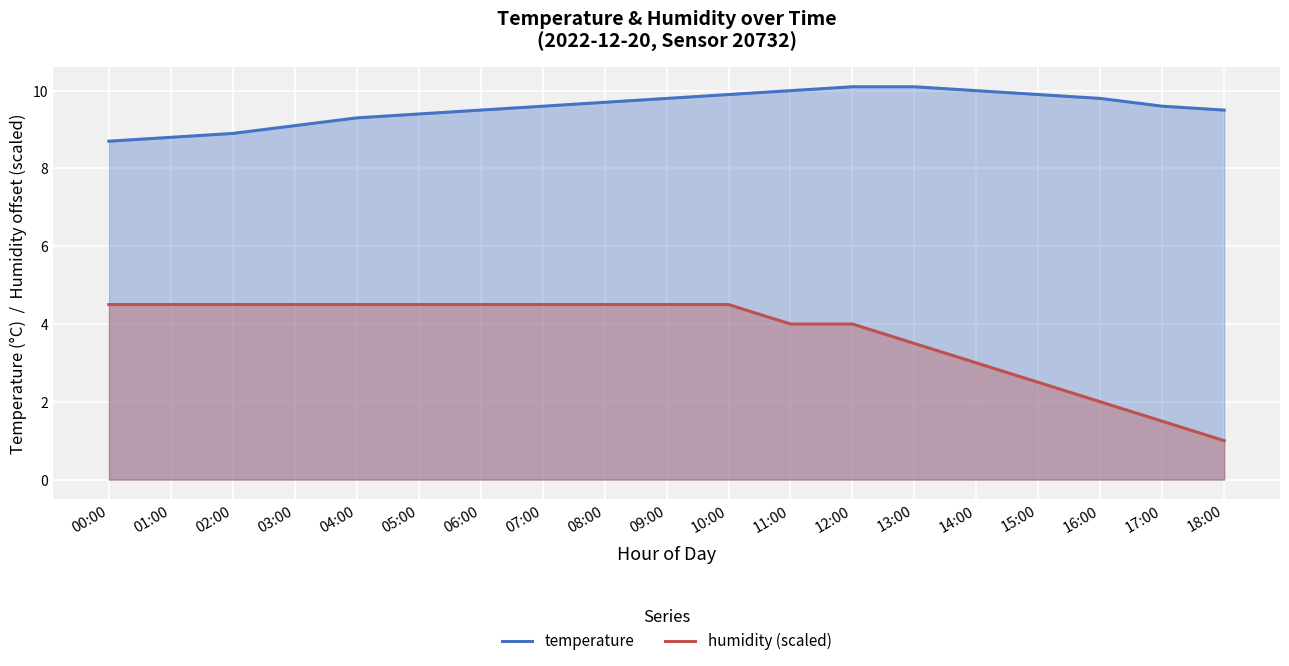

Which series changed the most between 05:00 and 06:00?

temperature